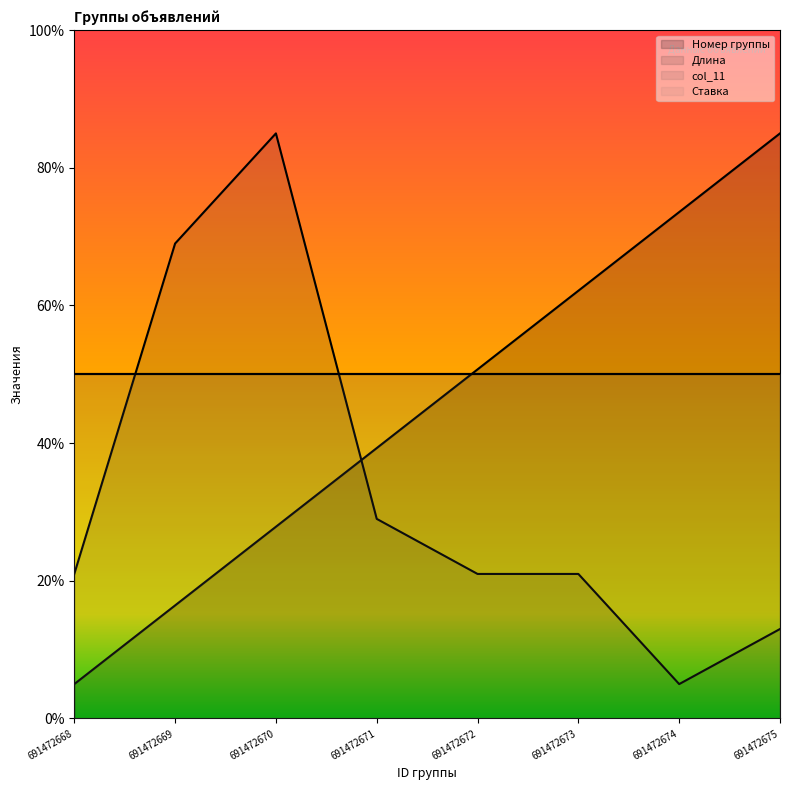

Is it true that Номер группы equals 24.9 at 691472669?

False